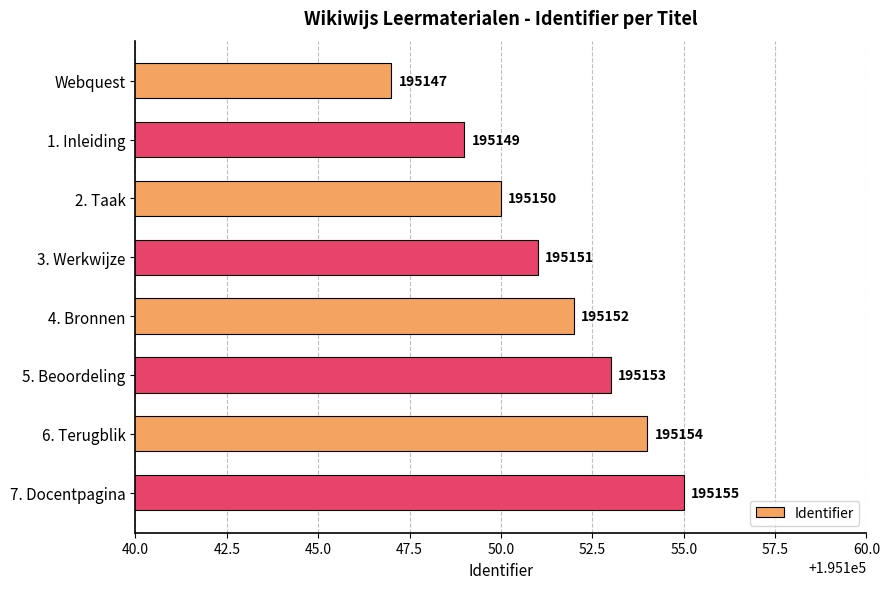

Which category has the lowest value across all series?

Webquest